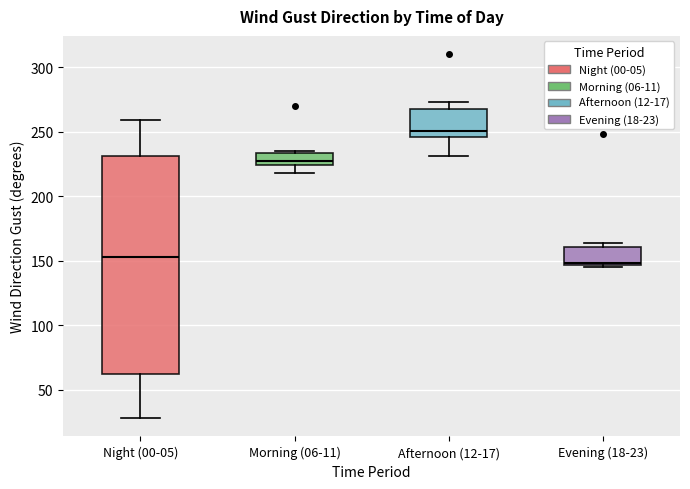

Reading left to right, transcribe this box plot: for each box, give where its median line is, the range the box spans, and where its two whiskers end, as read against the y-axis. The values are not printed on the chart, so give them approximately, as read against the axis.

Night (00-05): median 155, box 60 to 230, whiskers 30 to 260
Morning (06-11): median 230, box 225 to 235, whiskers 220 to 235 (just above the box's upper edge)
Afternoon (12-17): median 250, box 245 to 270, whiskers 230 to 275
Evening (18-23): median 150, box 145 to 160, whiskers 145 to 165